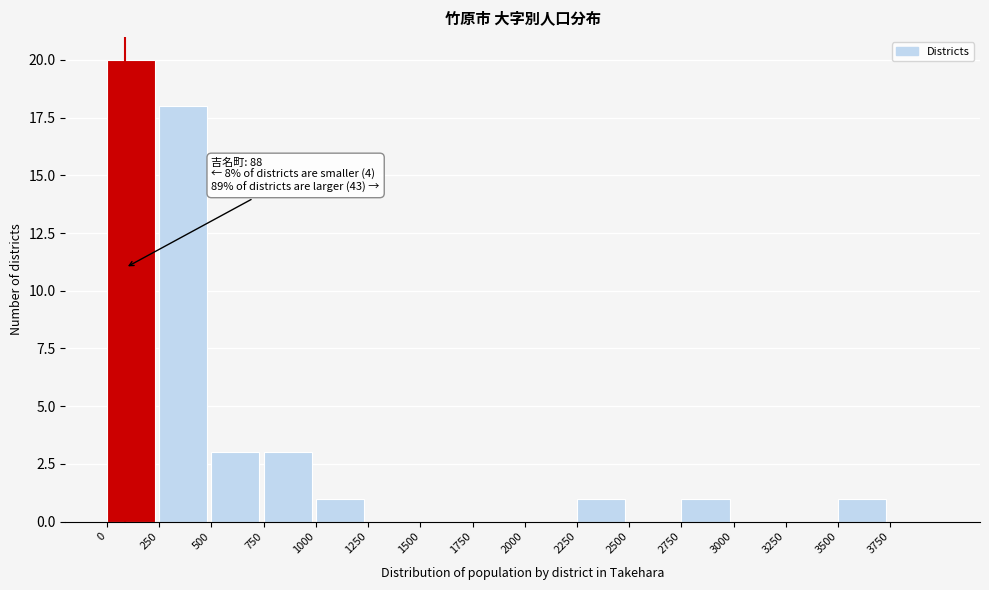

Which range on the x-axis has the tallest bar?

0 to 250